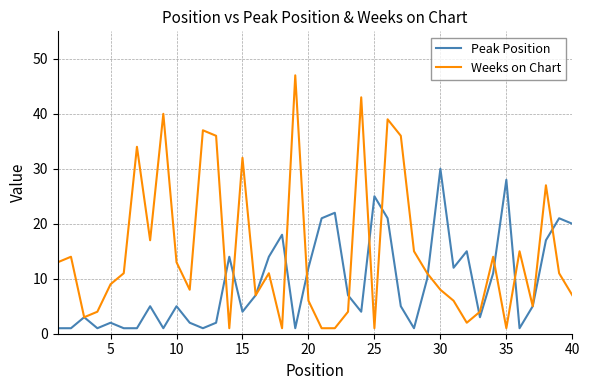

How many lines are shown in the chart?

2